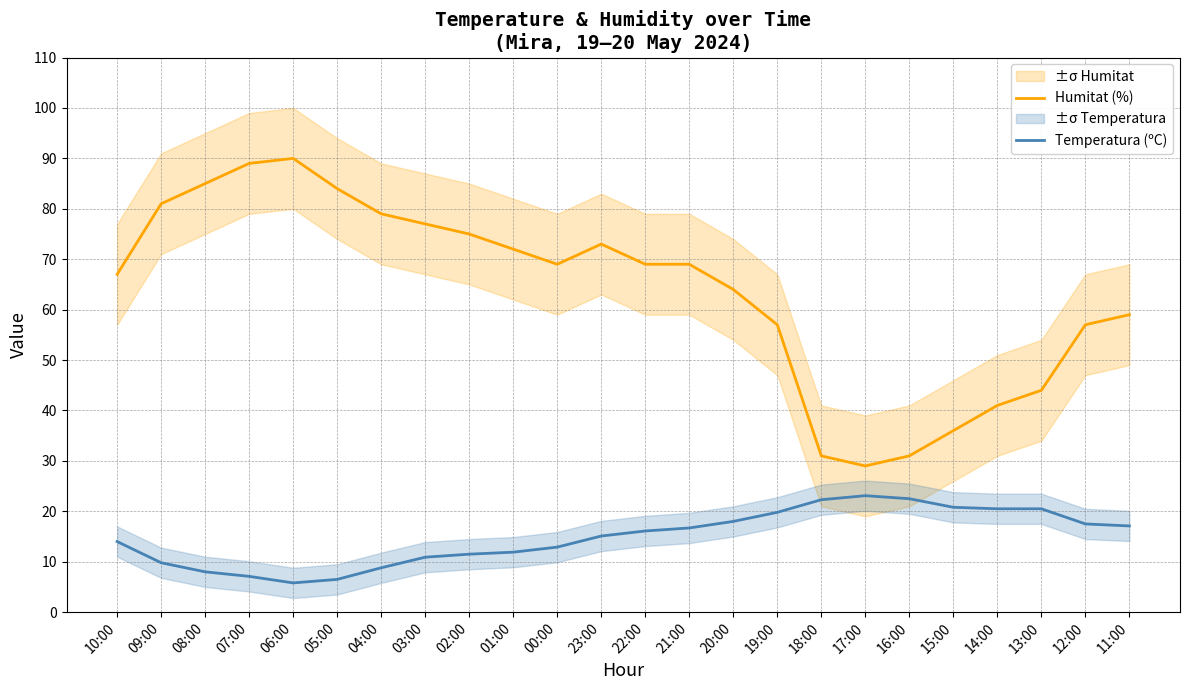

Reading left to right, transcribe all the data shown in this chart.

Humitat (%): 10:00=67.0	09:00=81.0	08:00=85.0	07:00=89.0	06:00=90.0	05:00=84.0	04:00=79.0	03:00=77.0	02:00=75.0	01:00=72.0	00:00=69.0	23:00=73.0	22:00=69.0	21:00=69.0	20:00=64.0	19:00=57.0	18:00=31.0	17:00=29.0	16:00=31.0	15:00=36.0	14:00=41.0	13:00=44.0	12:00=57.0	11:00=59.0
Temperatura (ºC): 10:00=14.0	09:00=9.8	08:00=8.0	07:00=7.1	06:00=5.8	05:00=6.5	04:00=8.8	03:00=10.9	02:00=11.5	01:00=11.9	00:00=12.9	23:00=15.1	22:00=16.1	21:00=16.7	20:00=18.0	19:00=19.8	18:00=22.3	17:00=23.1	16:00=22.5	15:00=20.8	14:00=20.5	13:00=20.5	12:00=17.5	11:00=17.1